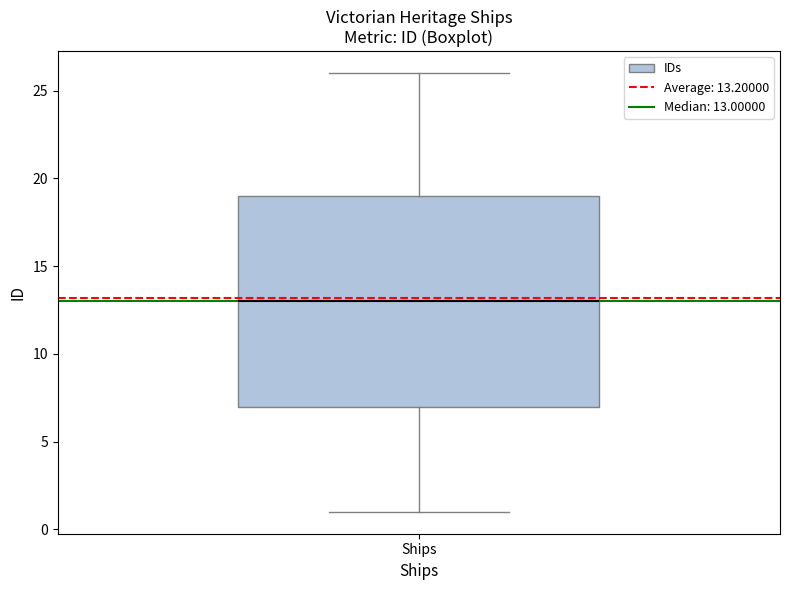

Transcribe this box plot: give where the median line is, the range the box spans, and where the two whiskers end, as read against the y-axis. The values are not printed on the chart, so give them approximately, as read against the axis.

median 13, box 7 to 19, whiskers 1 to 26